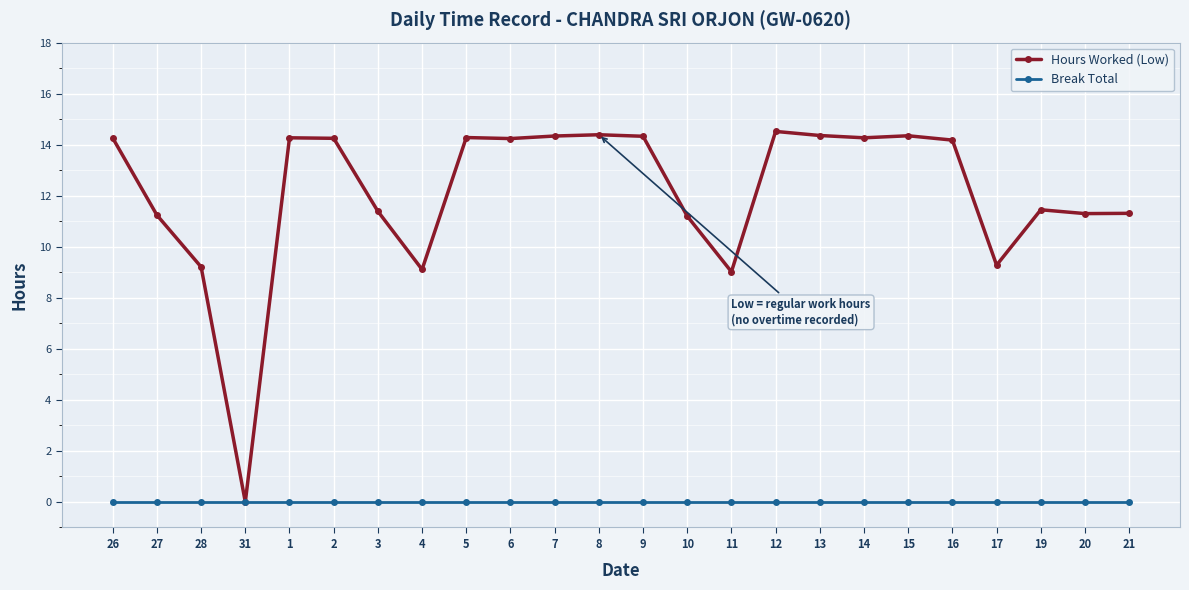

At 26, list the series in order from smallest to largest.

Break Total, Hours Worked (Low)